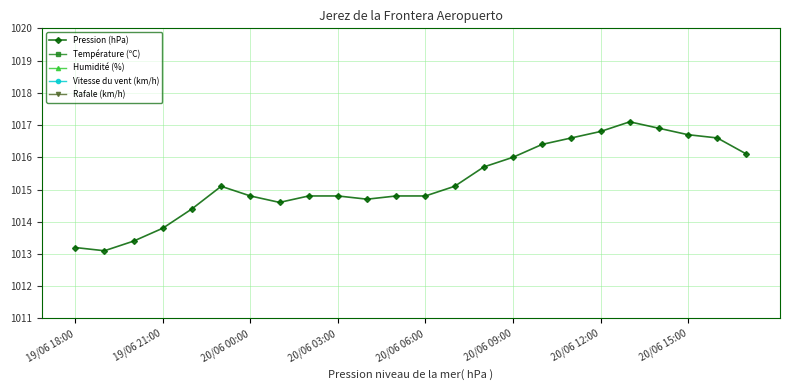

Is it true that Pression (hPa) equals 1014.8 at 20/06 00:00?

True